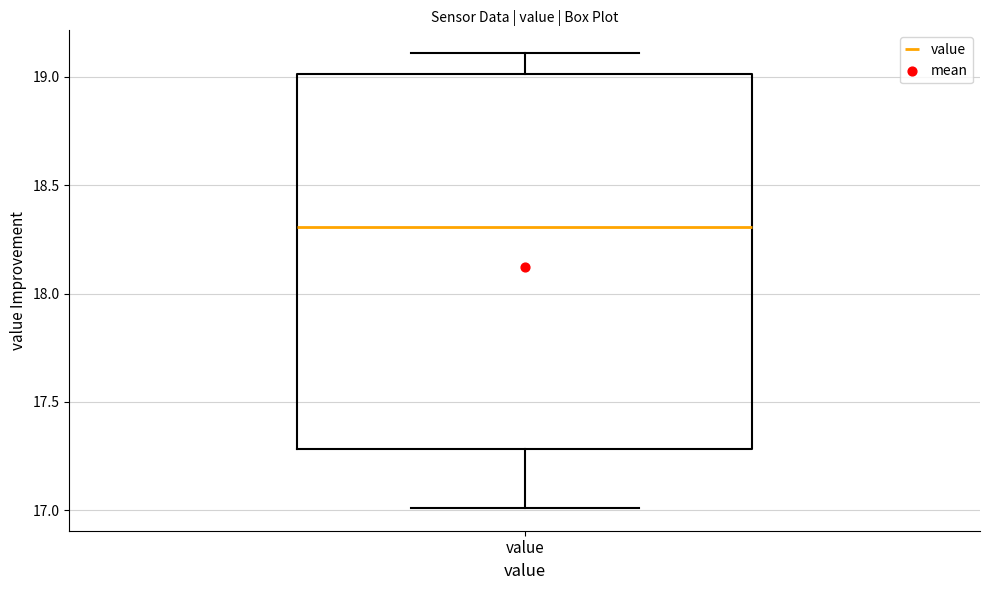

Where is the lower edge of the box for value on the y-axis? The values are not printed on the chart, so give them approximately, as read against the axis.

17.3